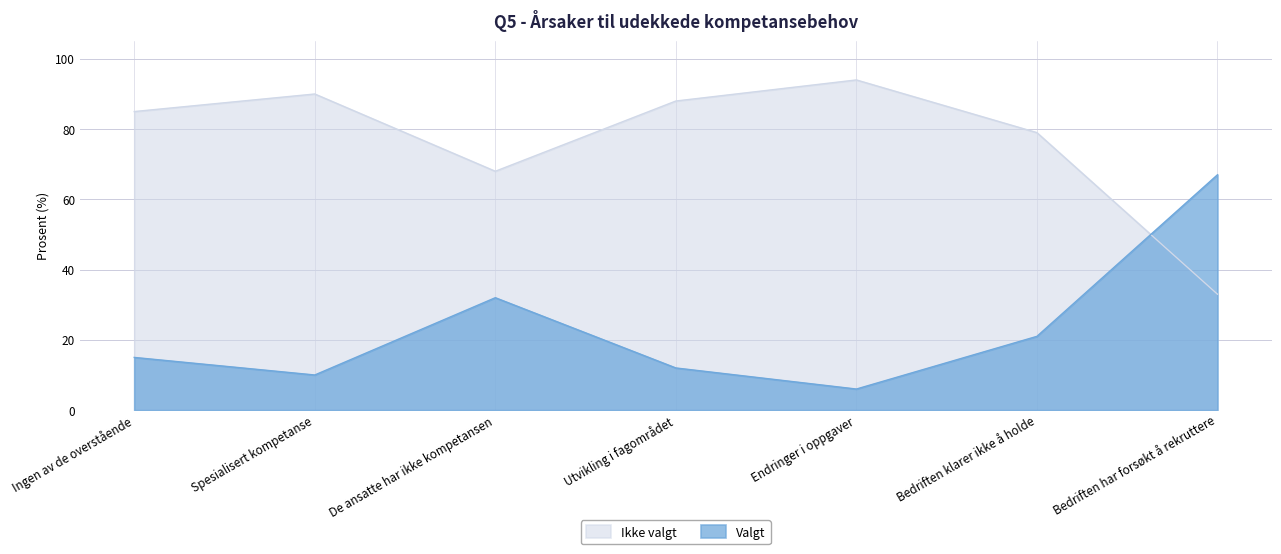

True or false: Ikke valgt and Valgt intersect in this chart.

True